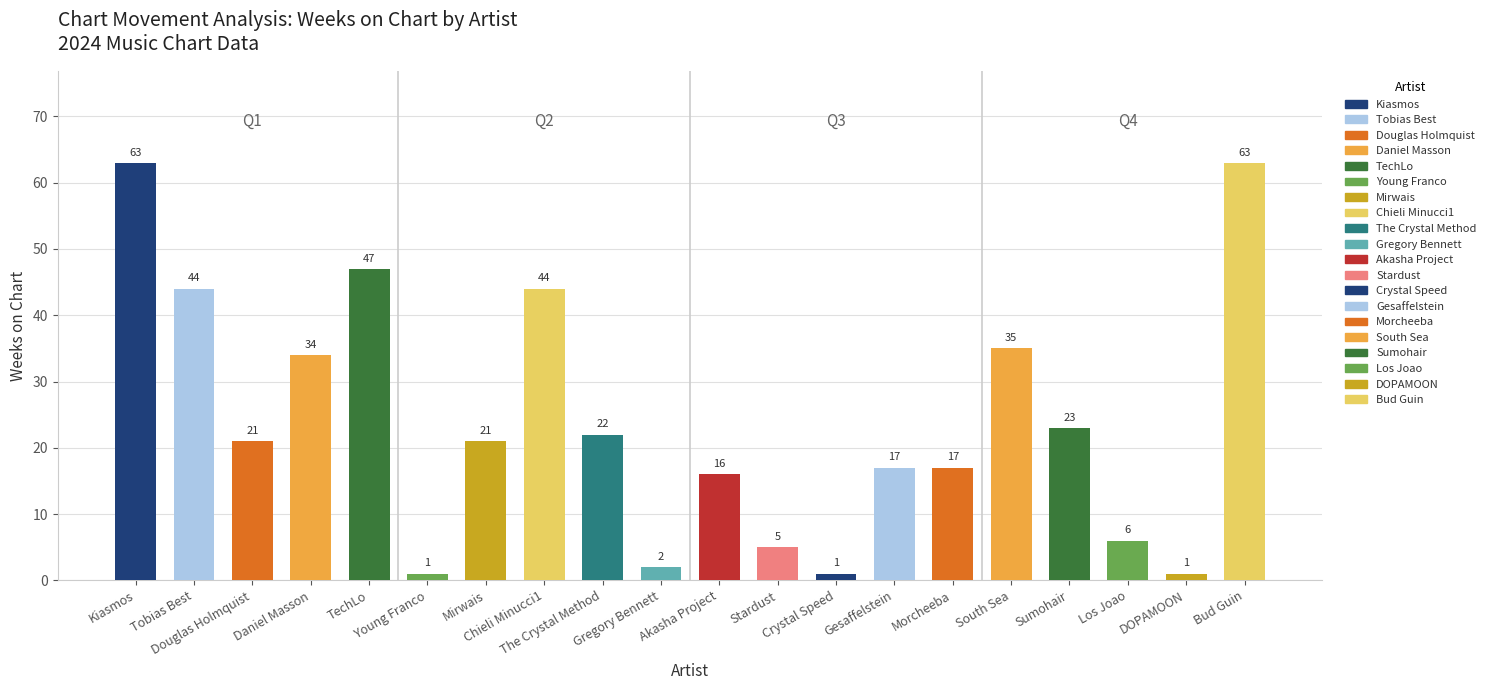

What is the label of the 1st bar from the left?

Kiasmos